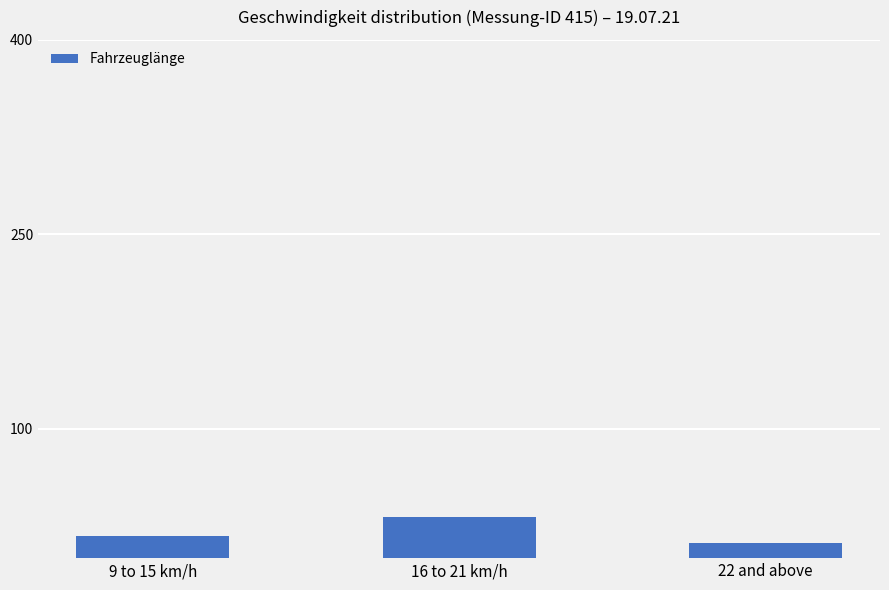

Between 9 to 15 km/h and 22 and above, which is larger?

9 to 15 km/h